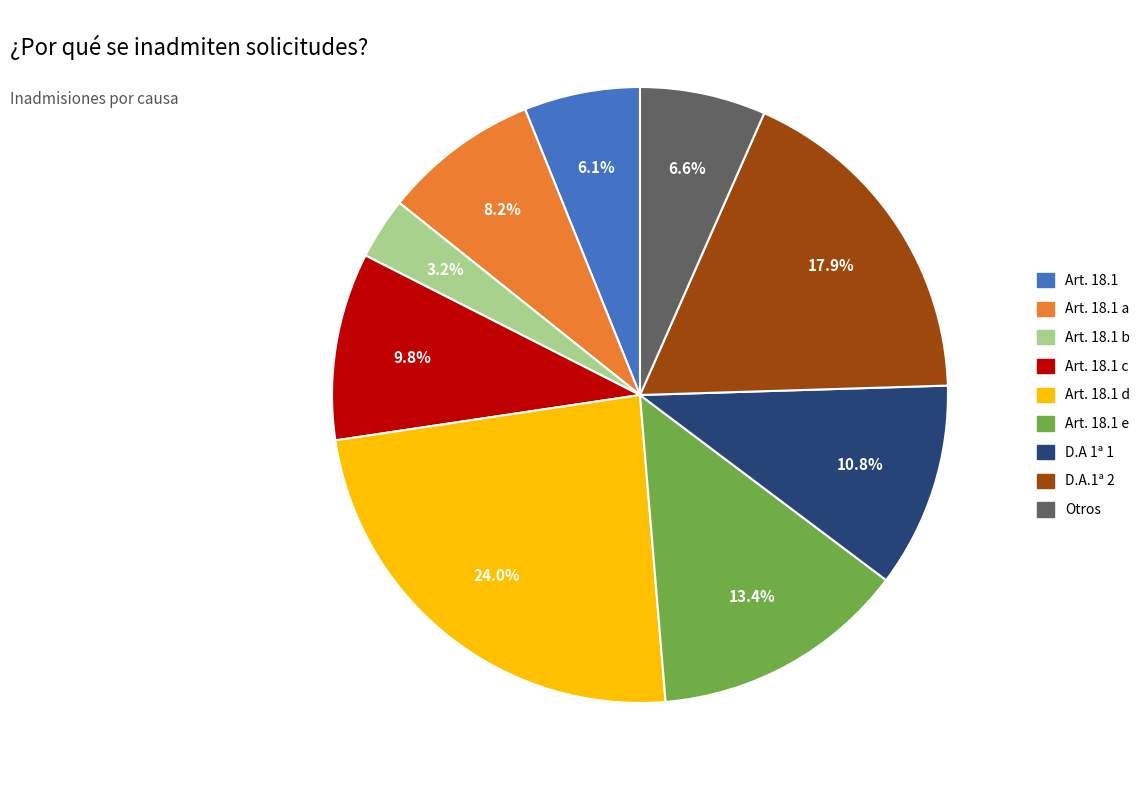

Is there a majority slice in this chart?

No